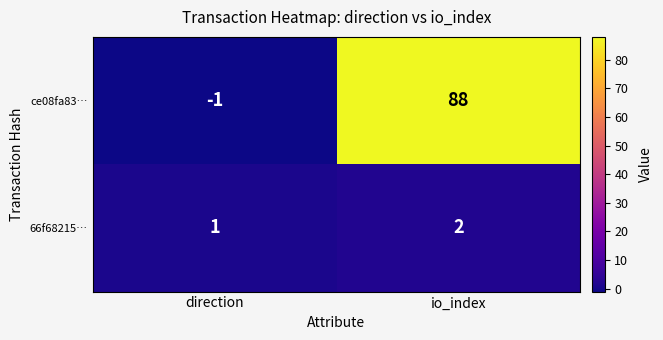

True or false: ce08fa83… has a value of 58 at io_index.

False